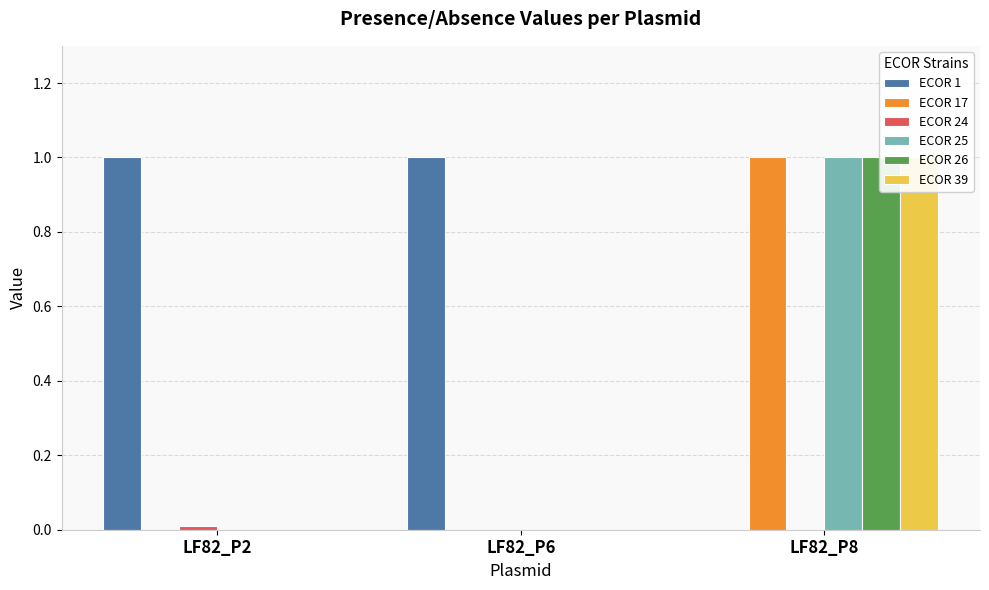

Reading left to right, what are all the values shown in this chart?

ECOR 1: 1.0	1.0	0.0
ECOR 17: 0.0	0.0	1.0
ECOR 24: 0.0	0.0	0.0
ECOR 25: 0.0	0.0	1.0
ECOR 26: 0.0	0.0	1.0
ECOR 39: 0.0	0.0	1.0